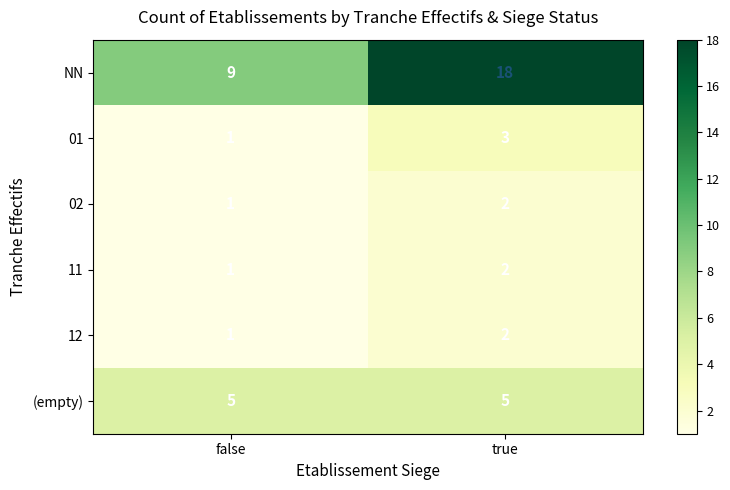

The 12 series shows 1 at false. True or false?

True